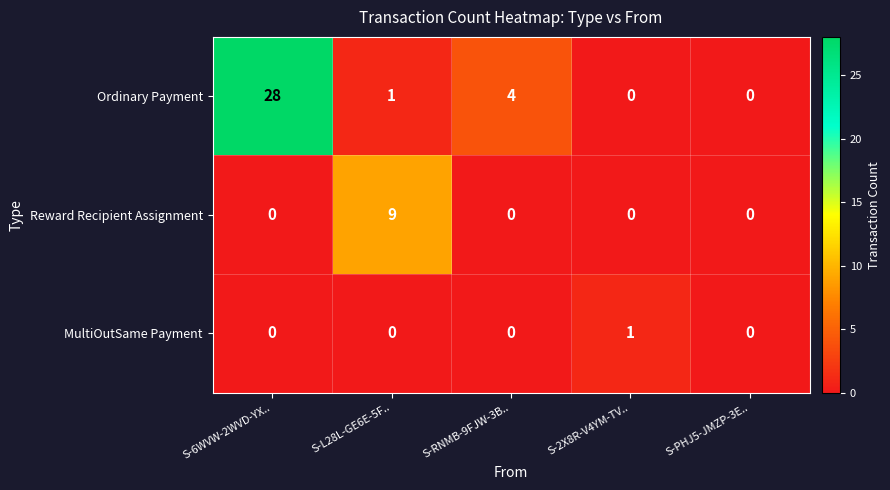

Rank the series by their maximum value, from lowest to highest.

MultiOutSame Payment, Reward Recipient Assignment, Ordinary Payment